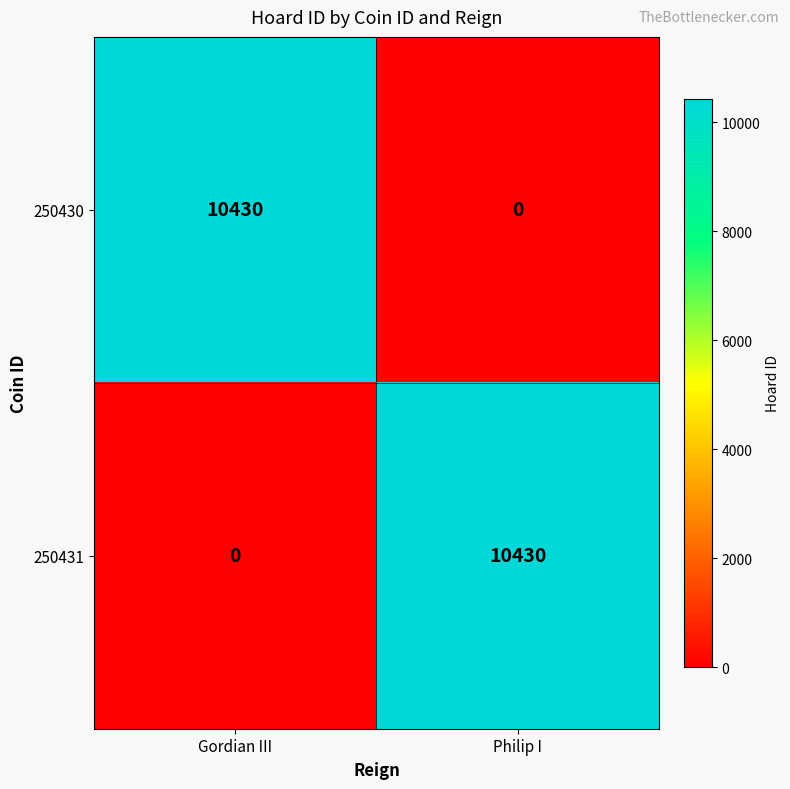

True or false: 250431 has a value of -6382 at Gordian III.

False